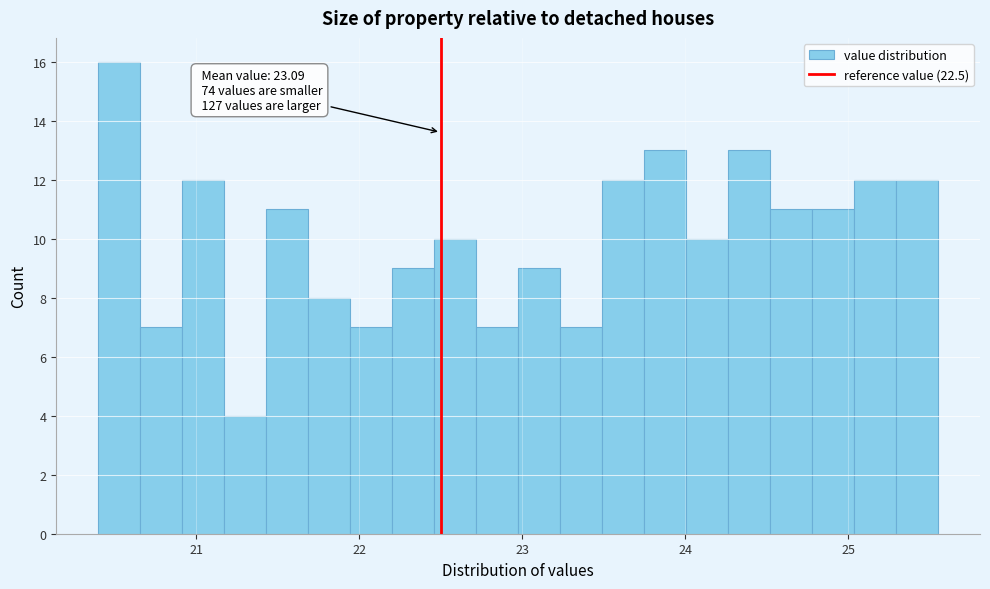

Around what value on the x-axis is the tallest bar? Give the approximate position of its centre, as read against the axis.

20.5